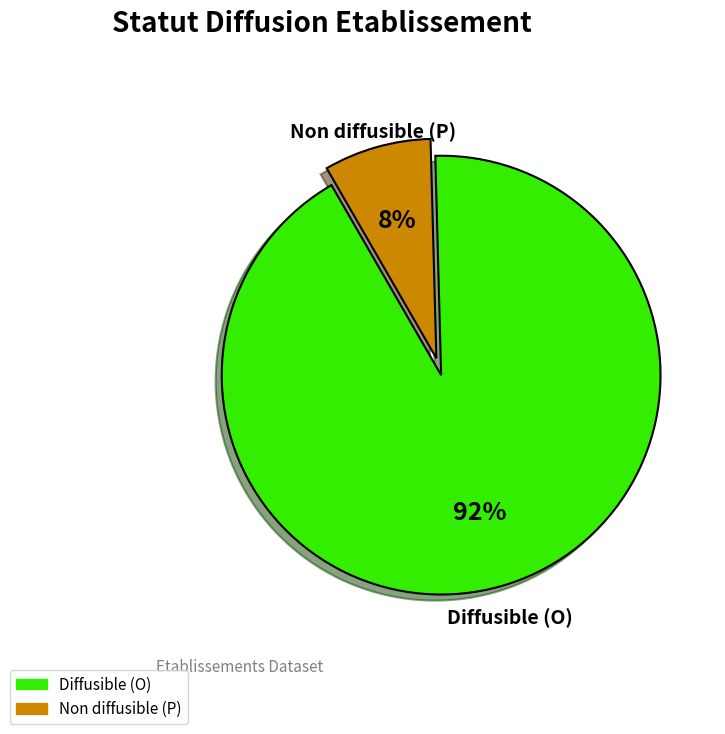

What is the majority slice?

Diffusible (O)